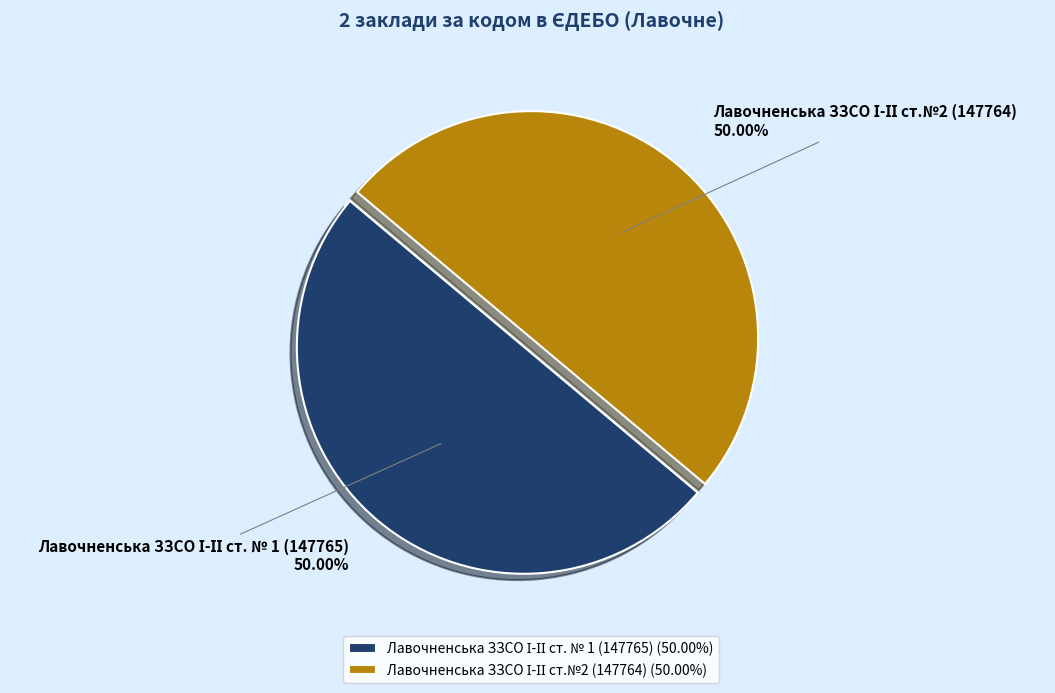

How many slices are in this pie chart?

2